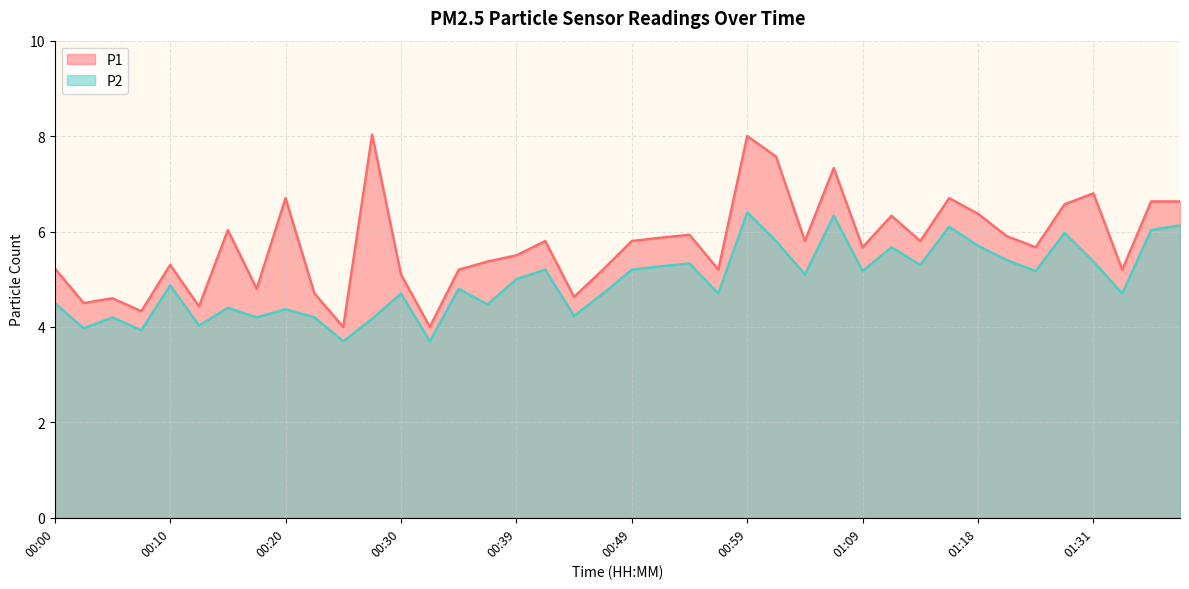

What is the sum of the P1 values at 01:16 and 01:18?

13.1